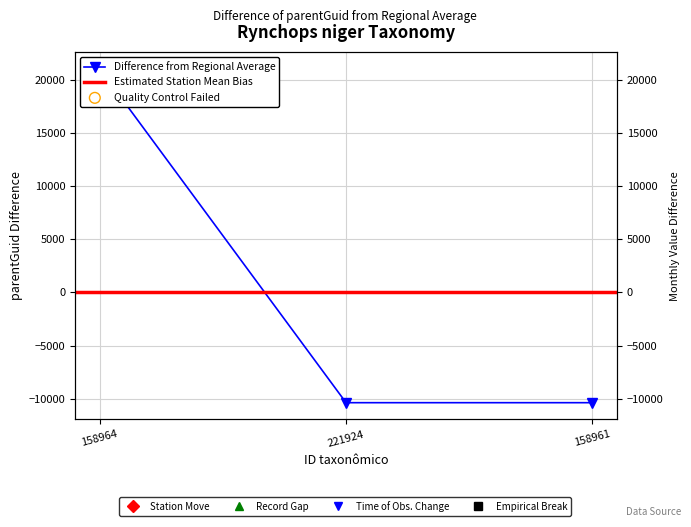

What is the change in value from 158964 to 221924?

-31401